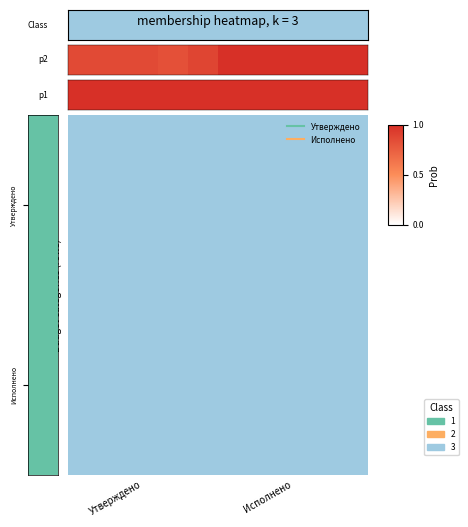

Reading left to right, what are all the values shown in this chart?

0.9	0.9	0.9	0.8	0.9	1.0	1.0	1.0	1.0	1.0